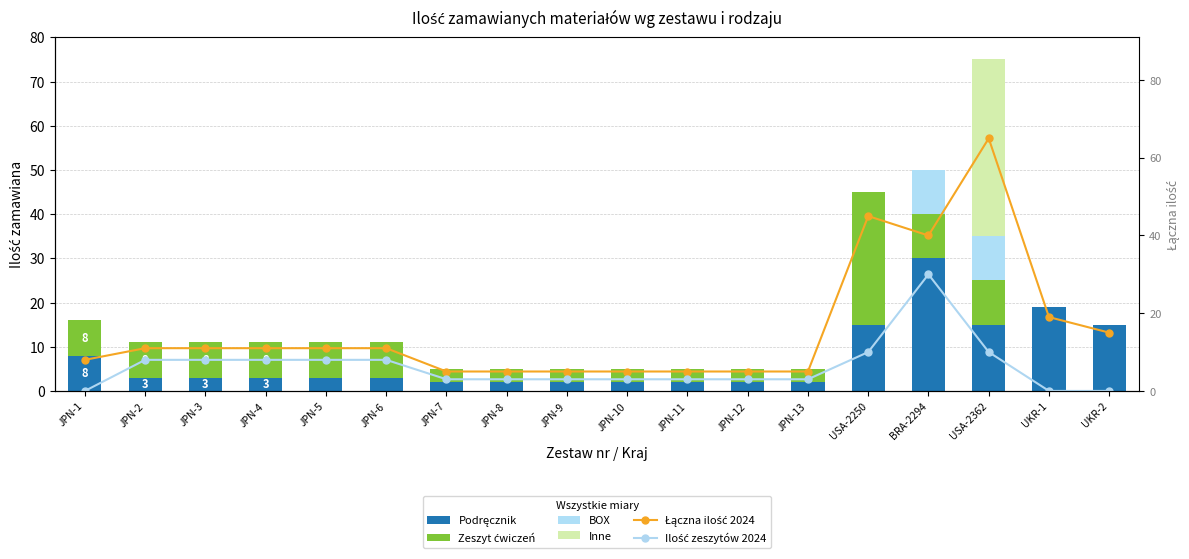

Which series has the widest spread of values?

Łączna ilość 2024